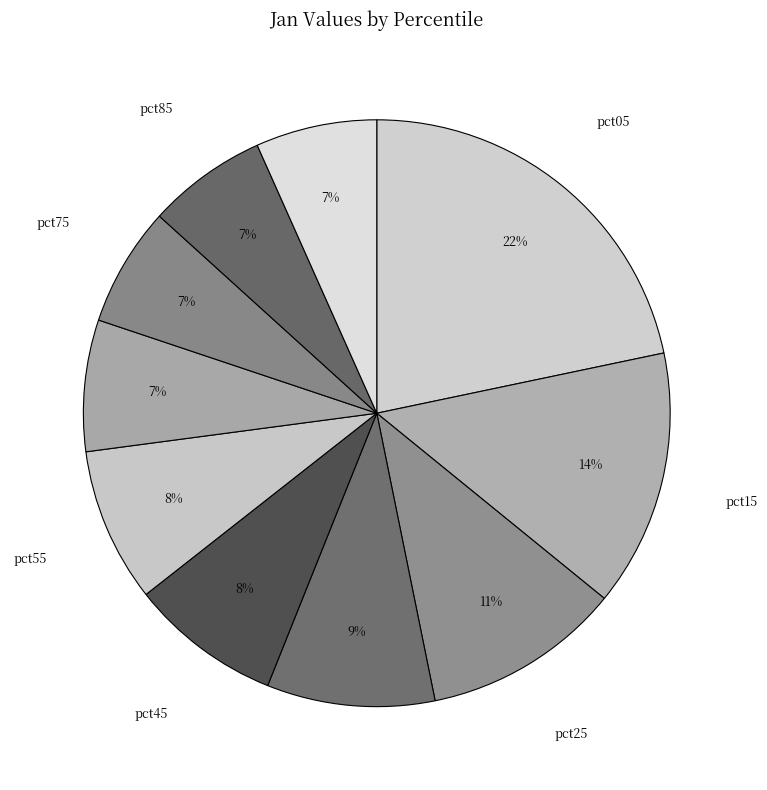

How many segments does this pie chart have?

10